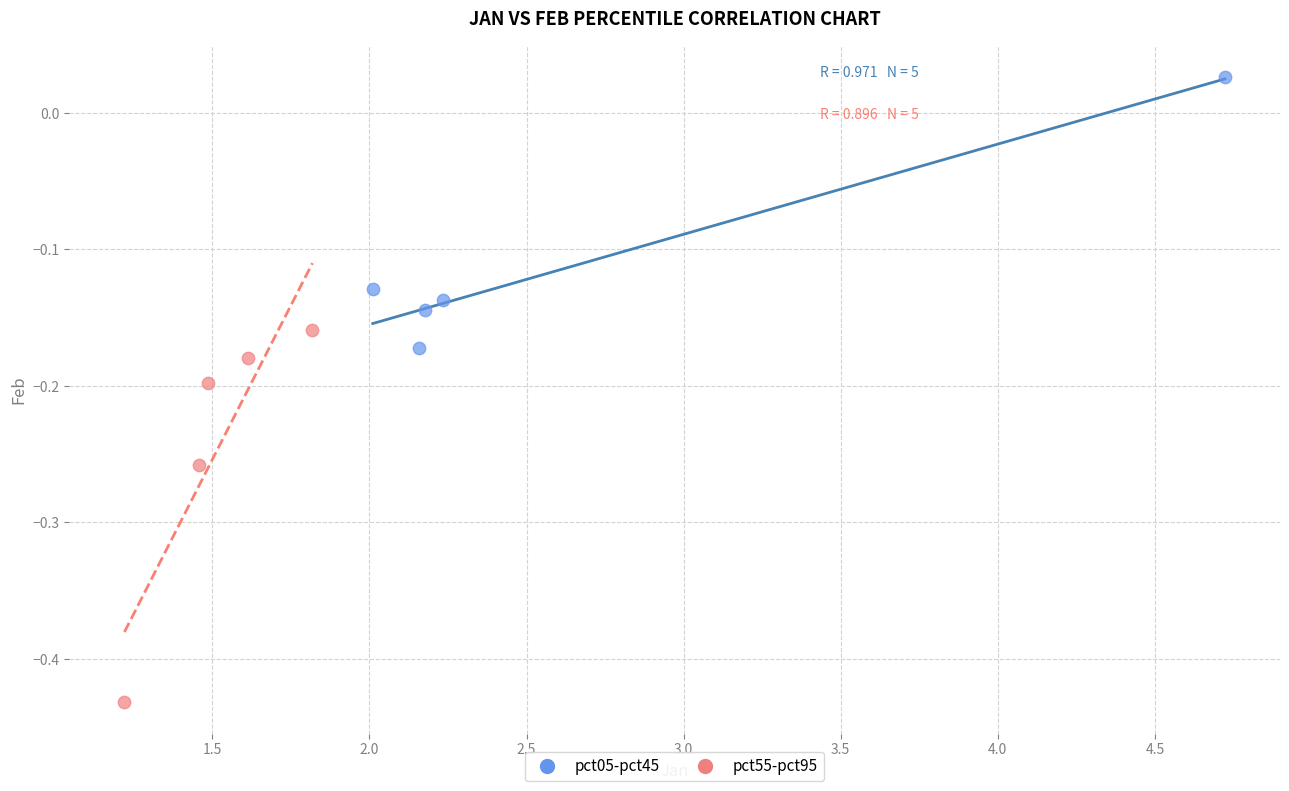

Which series contains the lowest Y value?

pct55-pct95